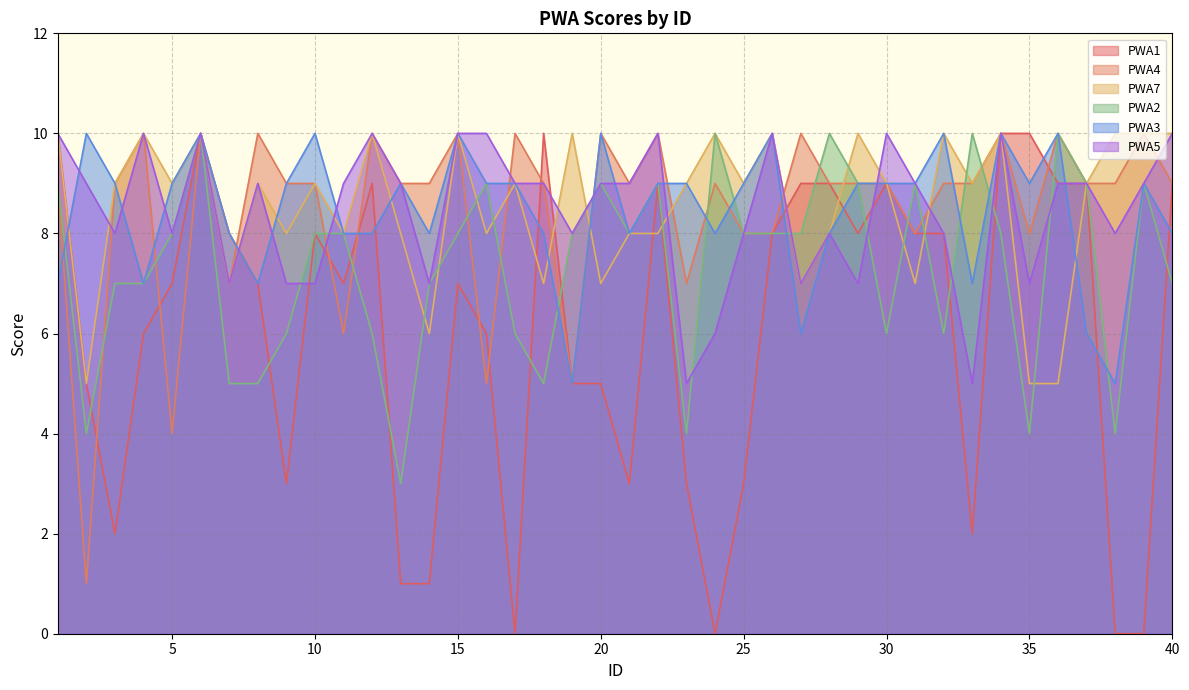

Reading left to right, list all the values displayed in this chart.

PWA1: 10	5	2	6	7	10	8	7	3	8	7	9	1	1	7	6	0	10	5	5	3	9	3	0	3	8	9	9	8	9	8	8	2	10	10	9	9	0	0	9
PWA4: 9	1	9	10	4	10	7	10	9	9	6	10	9	9	10	5	10	9	5	10	9	10	7	9	8	8	10	9	9	9	8	9	9	10	8	10	9	9	10	9
PWA7: 10	5	9	10	9	10	7	9	8	9	8	10	8	6	10	8	9	7	10	7	8	8	9	10	9	10	7	8	10	9	7	10	9	10	5	5	9	10	10	10
PWA2: 9	4	7	7	8	10	5	5	6	8	8	6	3	7	8	9	6	5	8	9	8	9	4	10	8	8	8	10	9	6	9	6	10	8	4	10	9	4	9	7
PWA3: 7	10	9	7	9	10	8	7	9	10	8	8	9	8	10	9	9	8	5	10	8	9	9	8	9	10	6	8	9	9	9	10	7	10	9	10	6	5	9	8
PWA5: 10	9	8	10	8	10	7	9	7	7	9	10	9	7	10	10	9	9	8	9	9	10	5	6	8	10	7	8	7	10	9	8	5	10	7	9	9	8	9	10